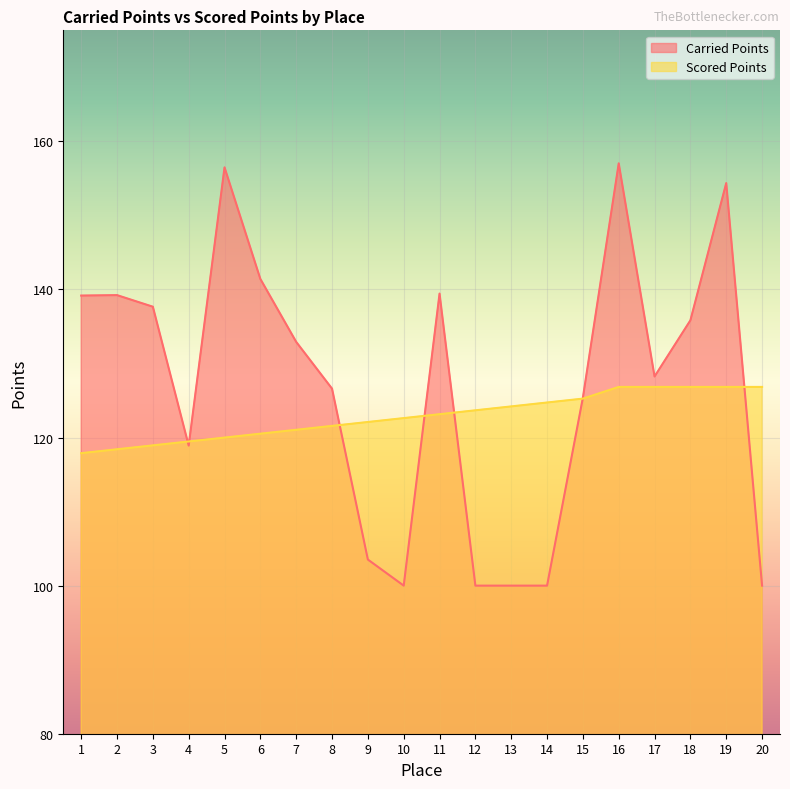

Does the chart display data point markers on the line(s)?

No